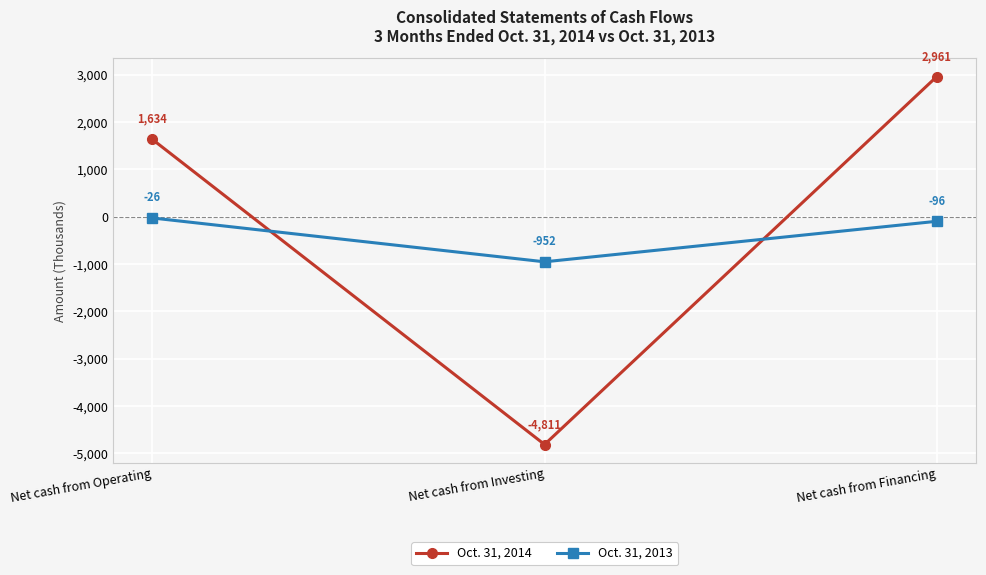

What value does the Oct. 31, 2014 series have at Net cash from Investing?

-4811